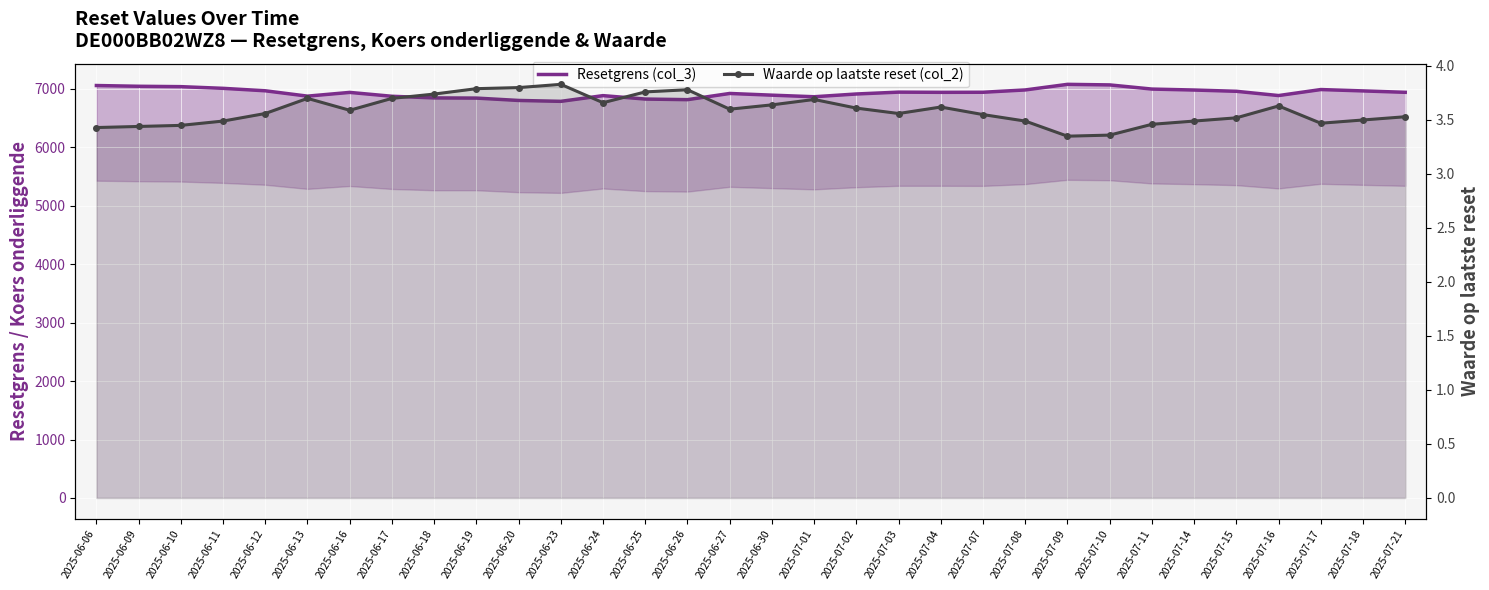

Between 2025-06-19 and 2025-07-04, which is larger?

2025-07-04